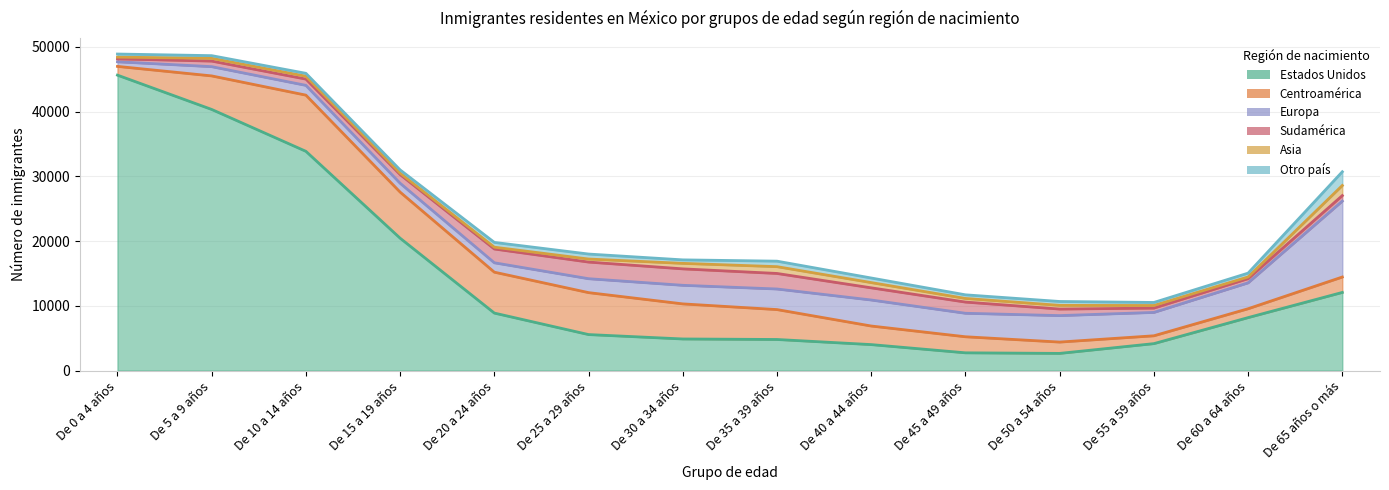

What is the total value across all series at De 5 a 9 años?

48650